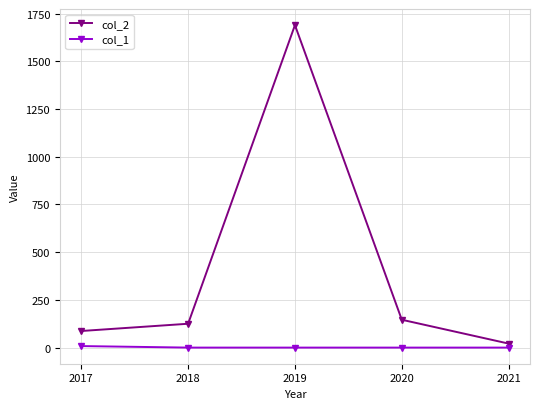

What is the difference between the maximum and minimum values in the col_1 series?

8